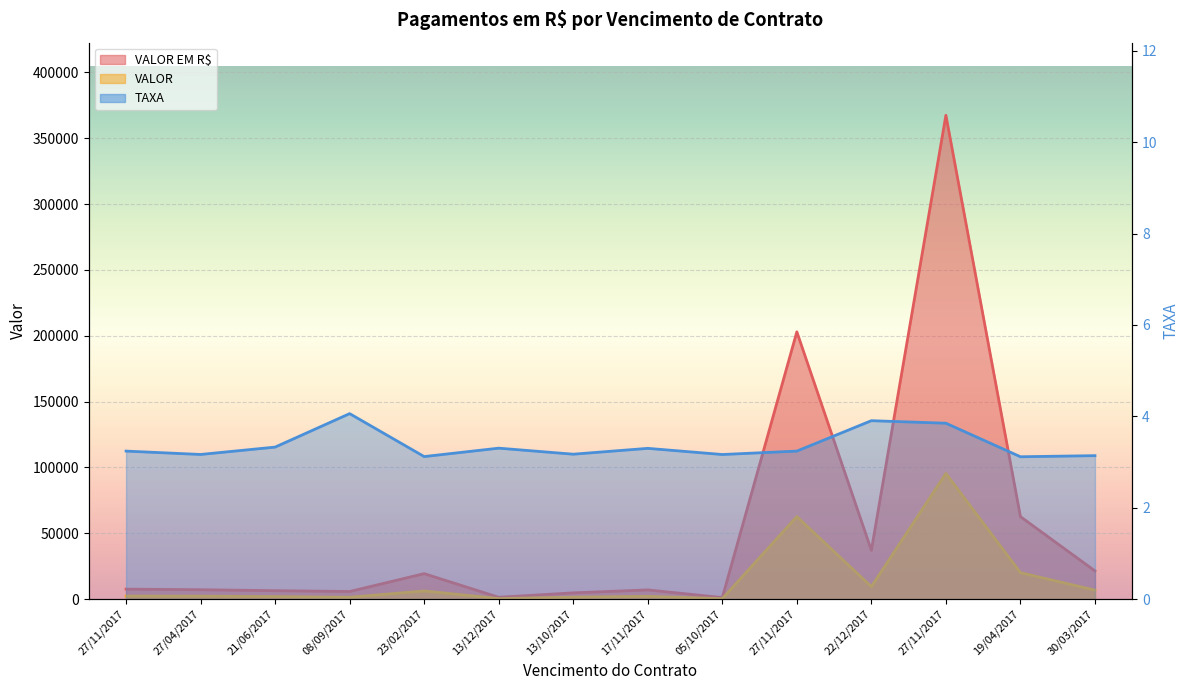

At which label does VALOR EM R$ reach its peak?

27/11/2017